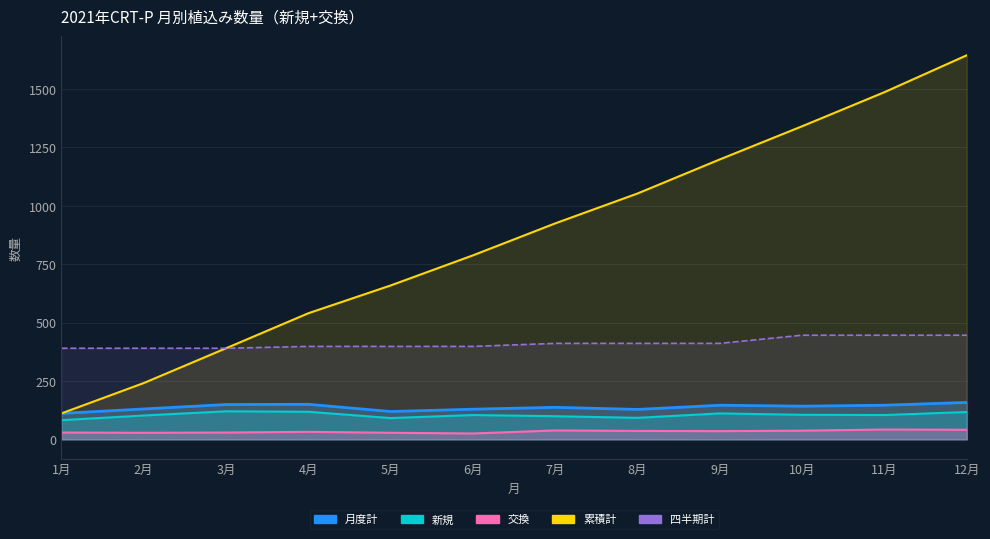

True or false: 累積計 and 新規 cross at least once.

False